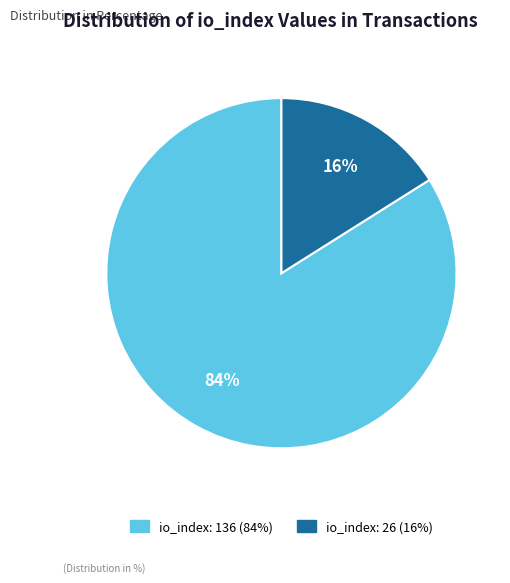

Between io_index: 136 and io_index: 26, which is larger?

io_index: 136